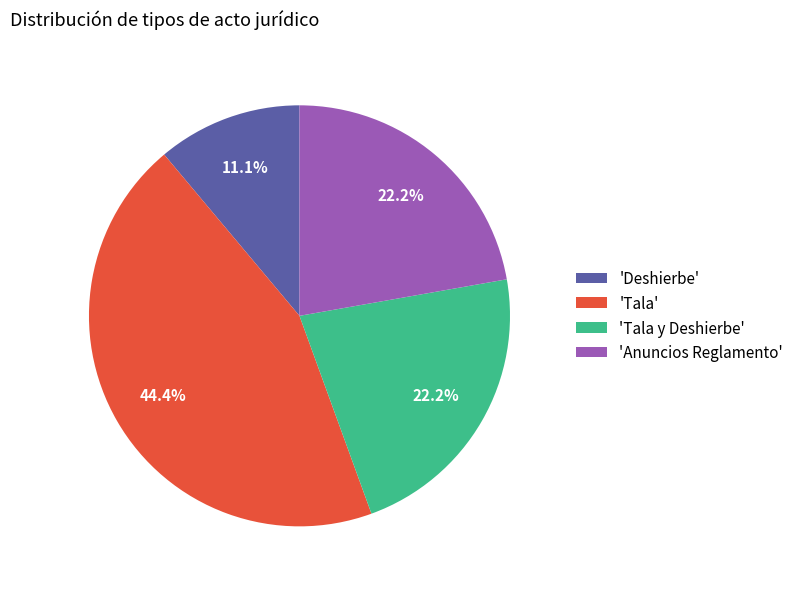

Is the sum of 'Anuncios Reglamento' and 'Tala' greater than half?

Yes